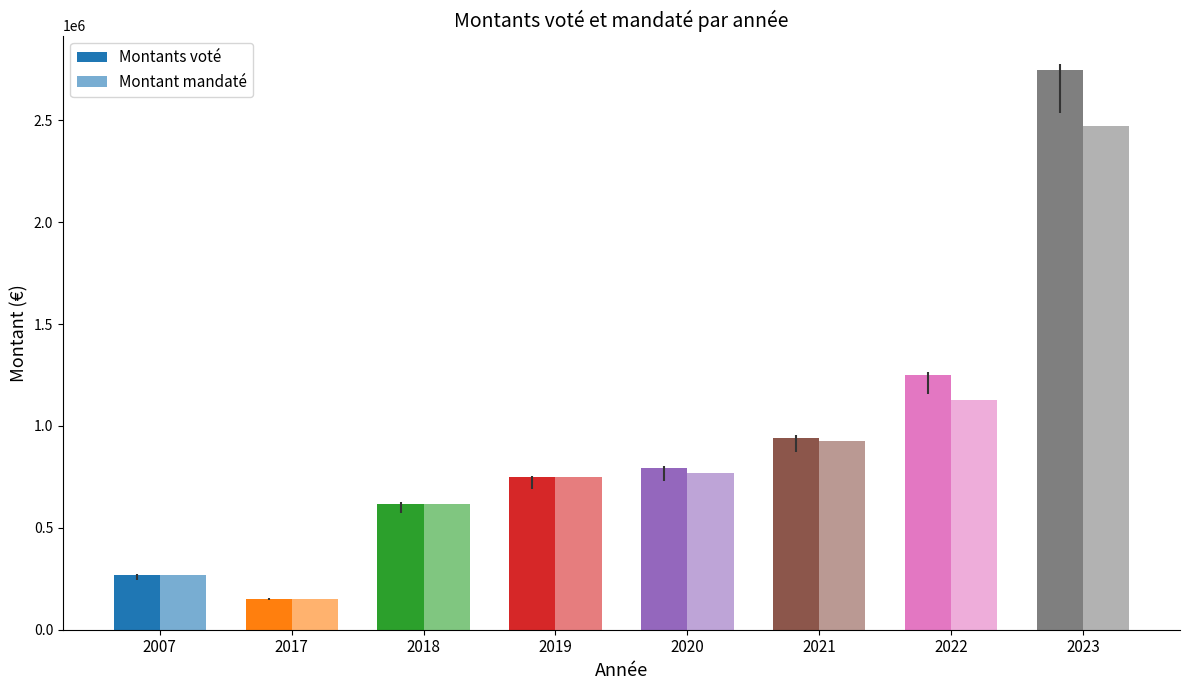

True or false: Montant mandaté has a value of 1270872.8 at 2019.

False